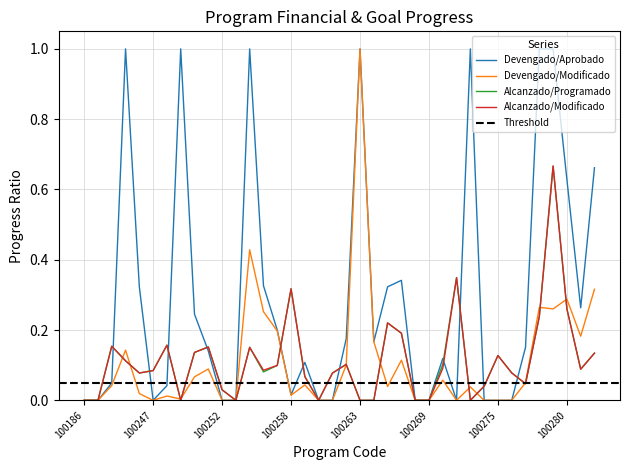

The Alcanzado/Modificado series shows 0.1 at 100250. True or false?

True